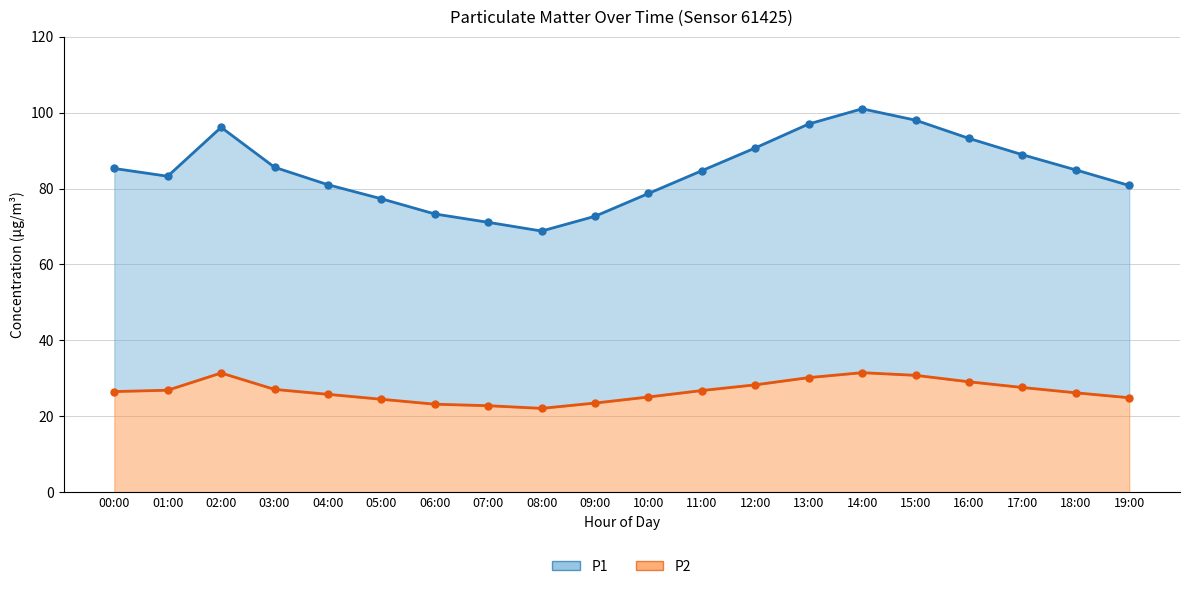

What is the maximum value shown in the chart?

101.0